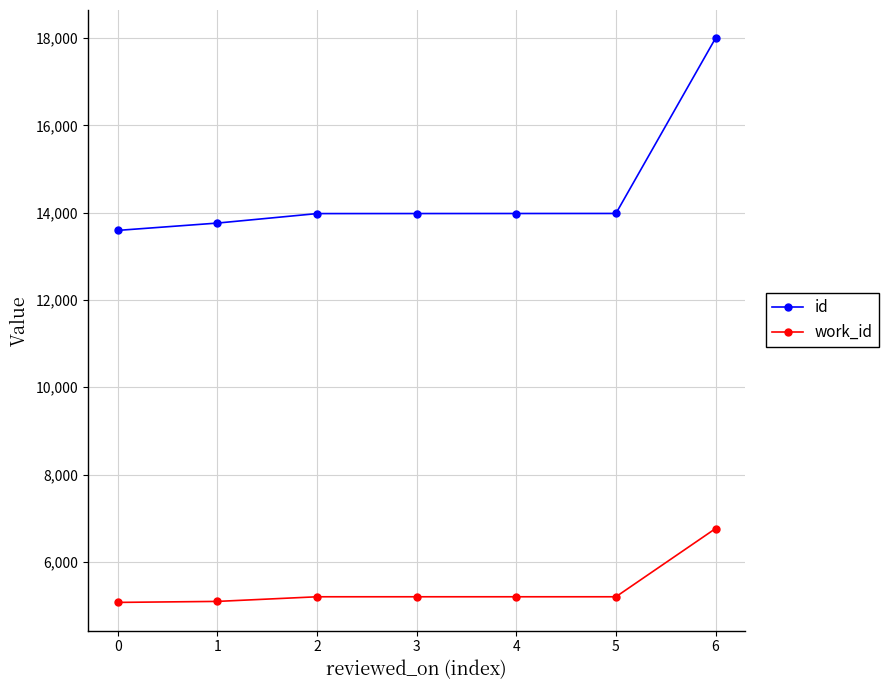

How many lines are shown in the chart?

2